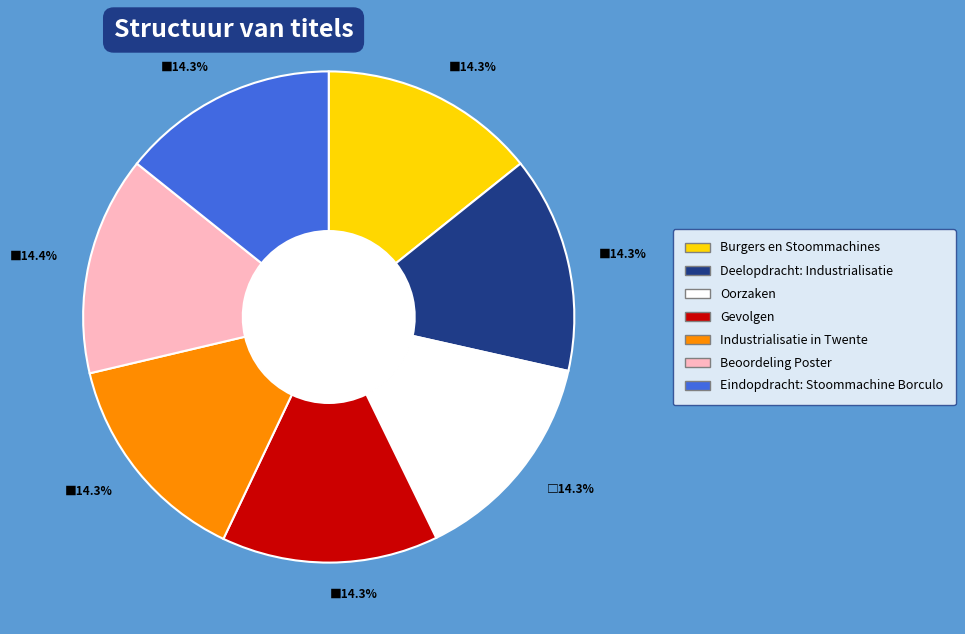

Is there a majority slice in this chart?

No